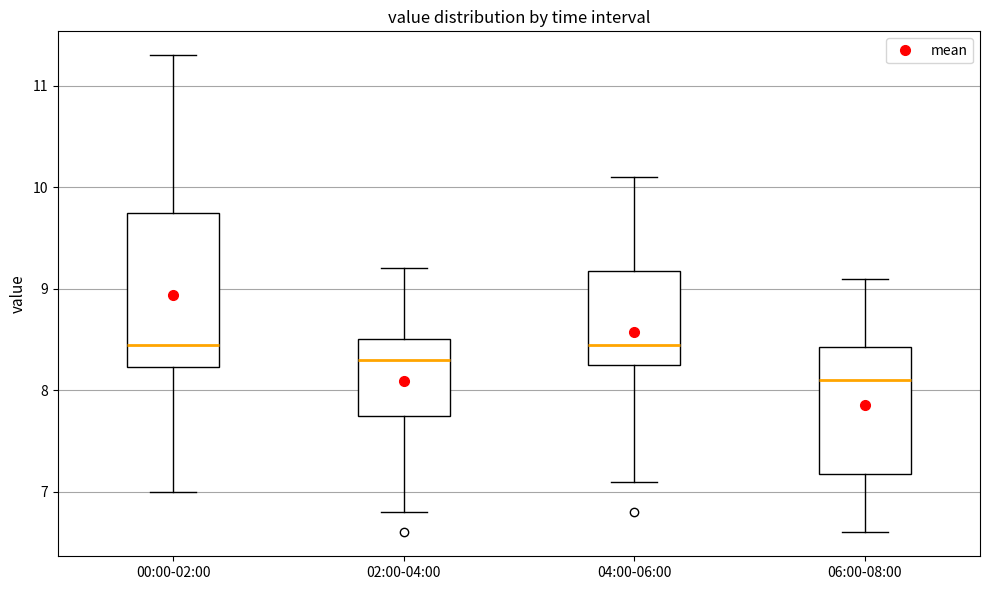

Which box is the tallest, from its lower edge to its upper edge?

00:00-02:00